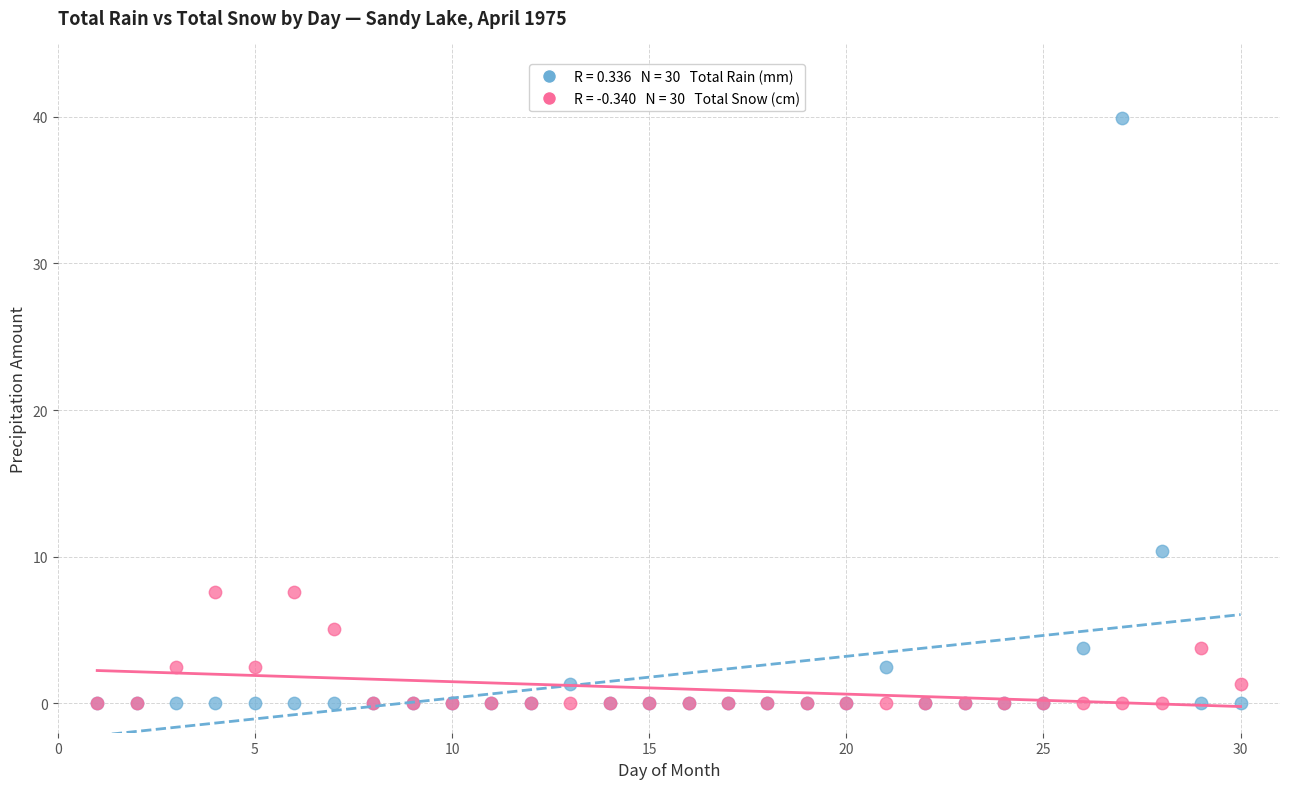

Across all series, what Y value is closest to 19?

10.4